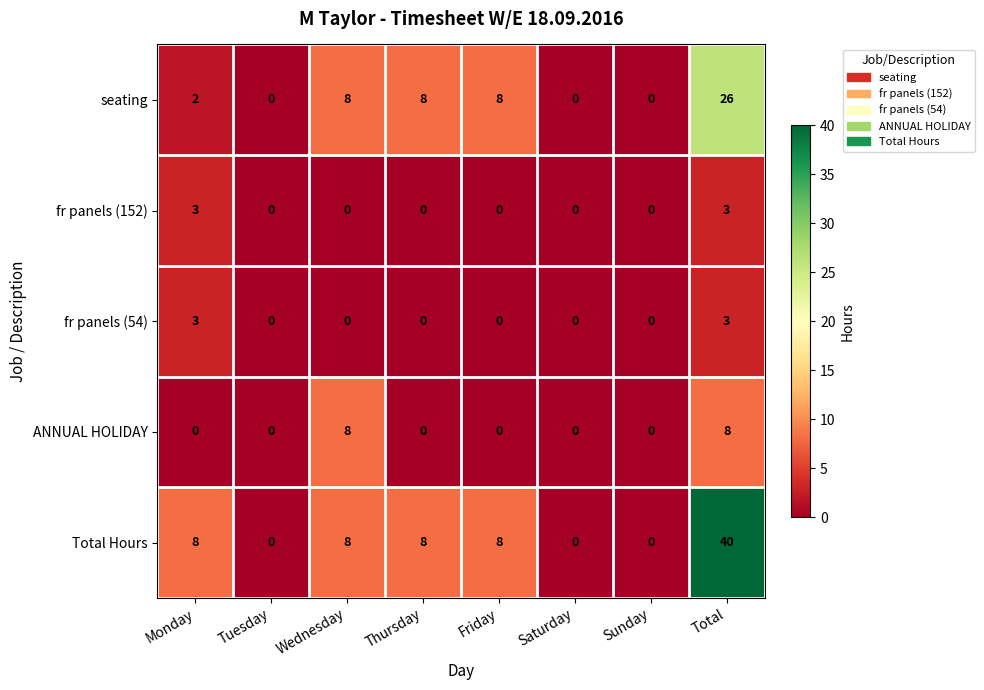

What is the sum of all fr panels (54) values?

6